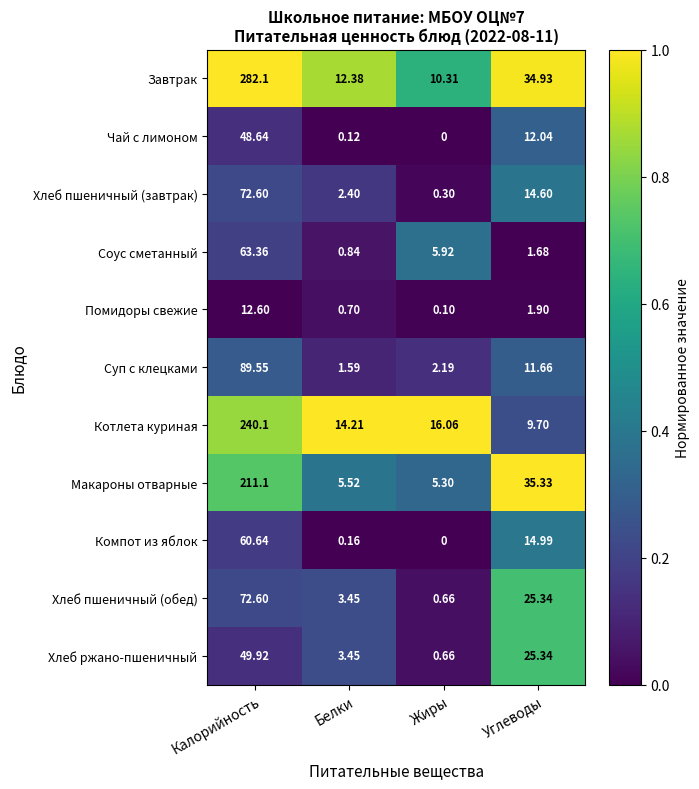

Where does the Завтрак series first go above 34?

Калорийность